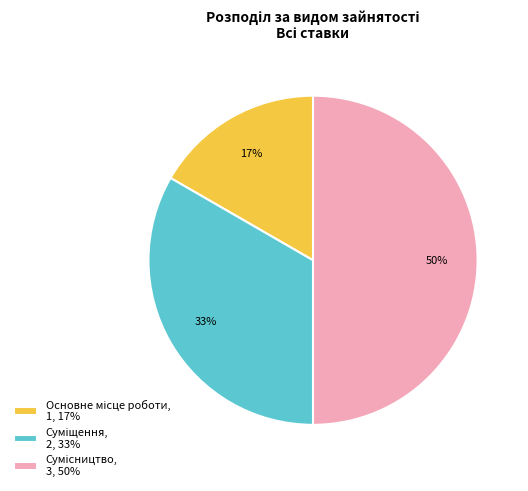

Count the number of slices in the pie.

3